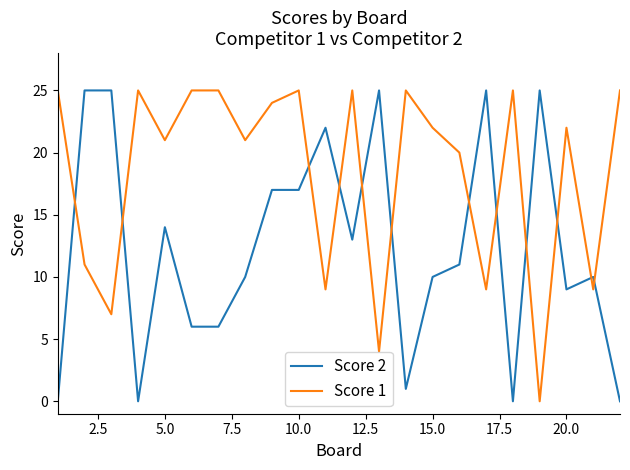

How many times do Score 1 and Score 2 cross each other?

12